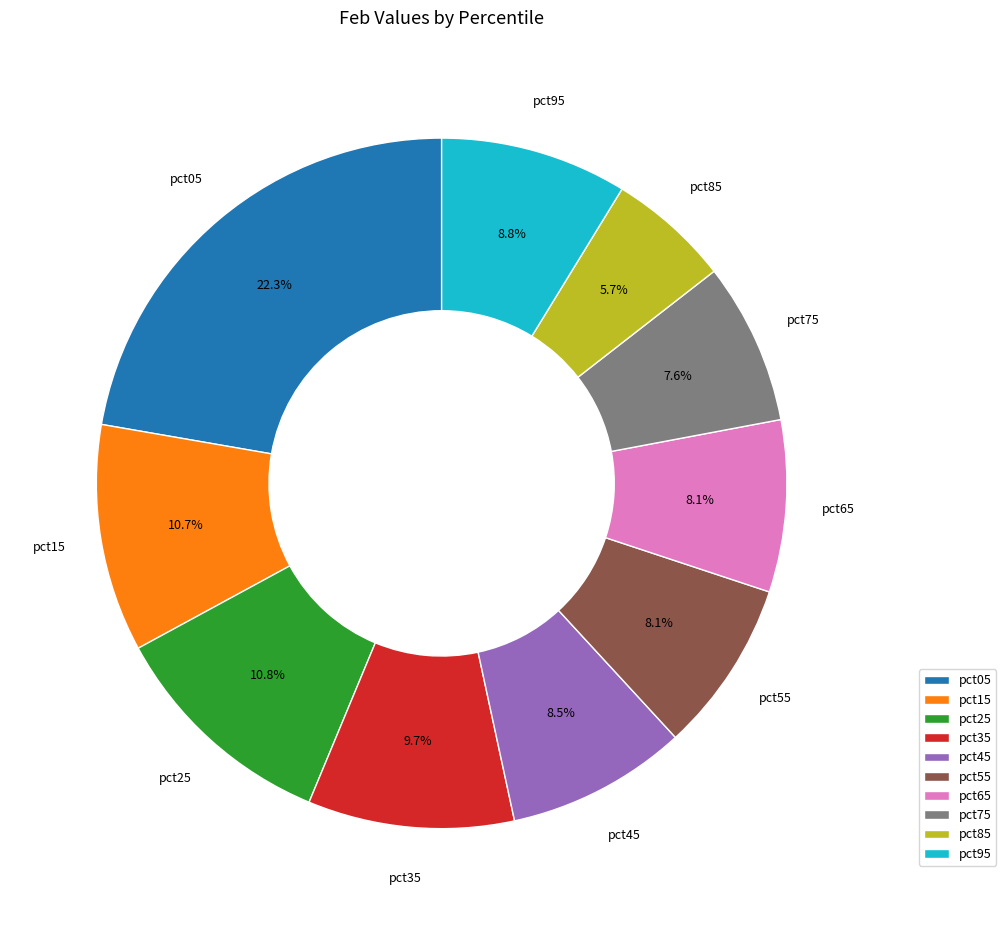

Count the number of slices in the pie.

10